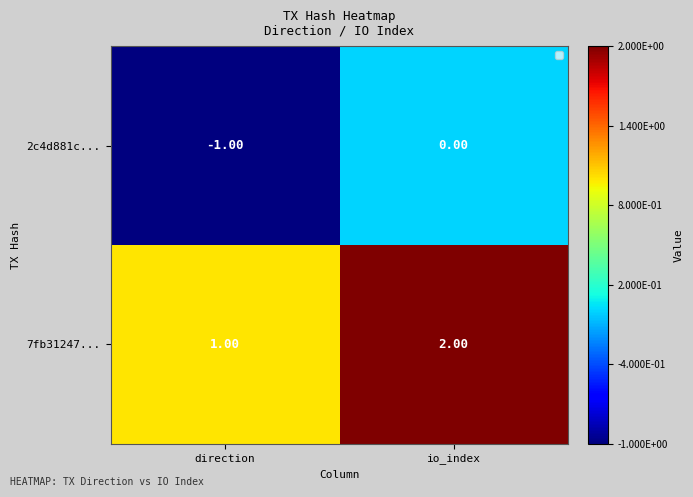

At which label is 7fb31247... closest to 1?

direction